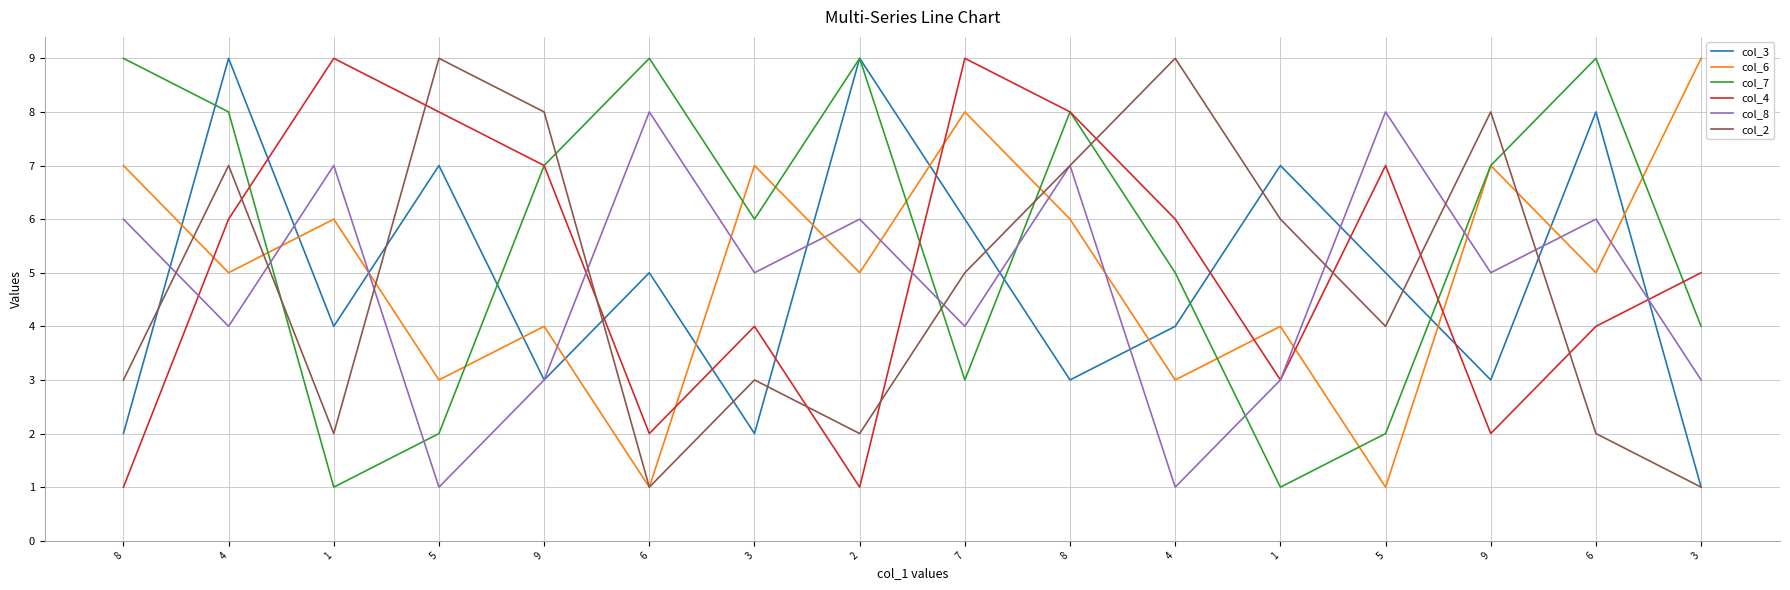

Reading left to right, transcribe all the data shown in this chart.

col_3: 2	9	4	7	3	5	2	9	6	3	4	7	5	3	8	1
col_6: 7	5	6	3	4	1	7	5	8	6	3	4	1	7	5	9
col_7: 9	8	1	2	7	9	6	9	3	8	5	1	2	7	9	4
col_4: 1	6	9	8	7	2	4	1	9	8	6	3	7	2	4	5
col_8: 6	4	7	1	3	8	5	6	4	7	1	3	8	5	6	3
col_2: 3	7	2	9	8	1	3	2	5	7	9	6	4	8	2	1